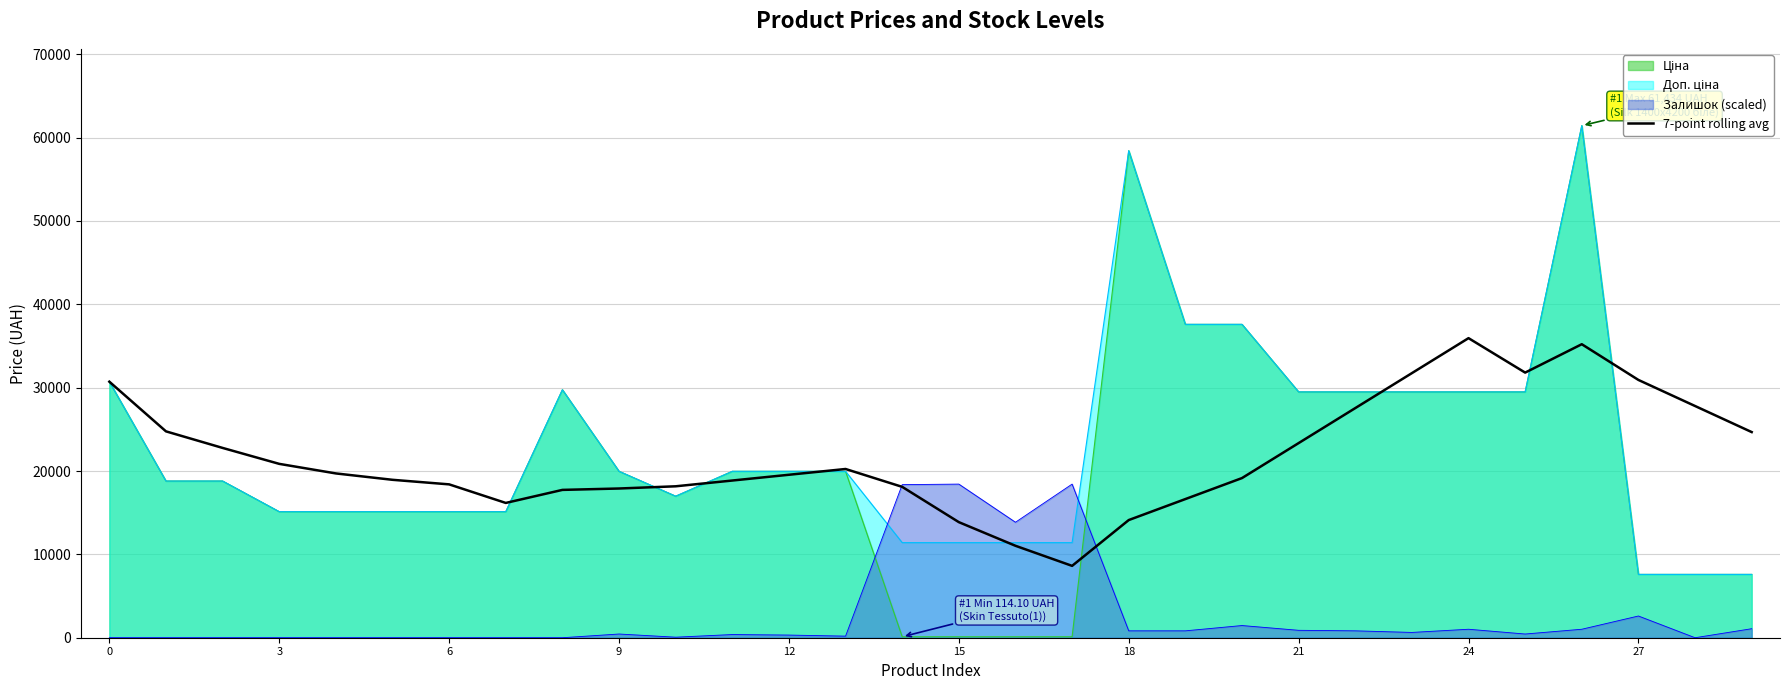

How many points are higher than both their immediate neighbors (excluding endpoints)?

3